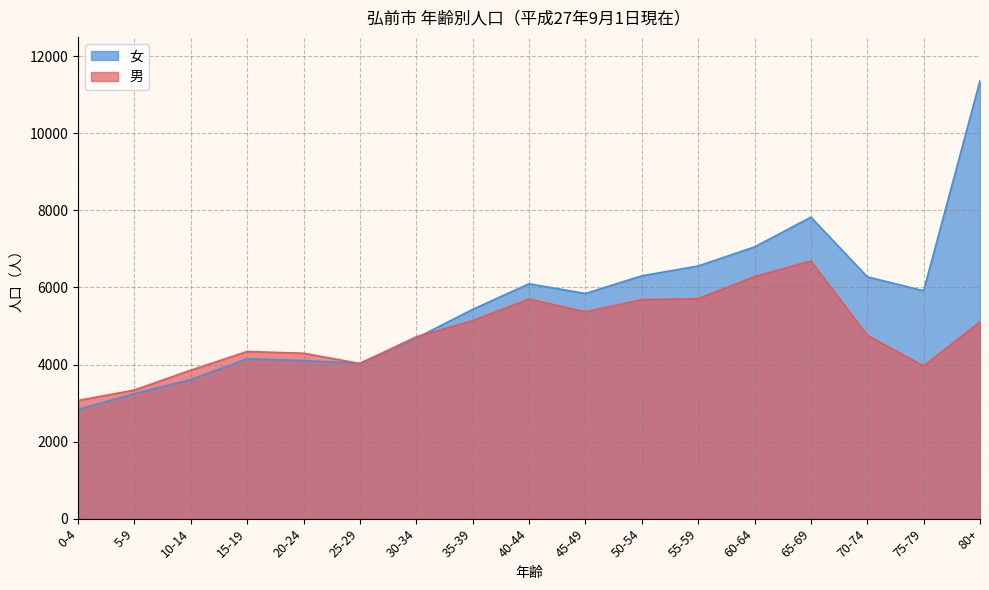

What is the label of the 2nd point from the left?

5-9